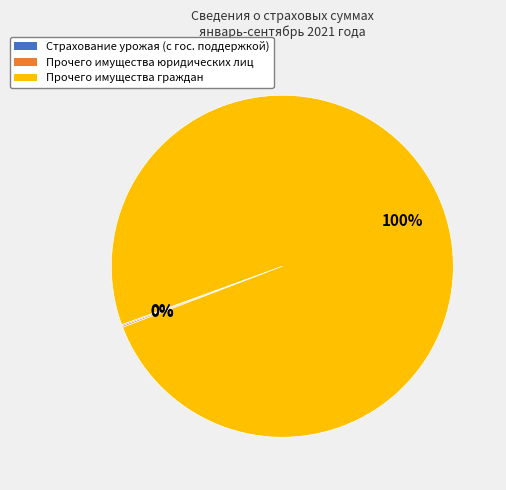

To the nearest percent, what is the average slice percentage?

33%